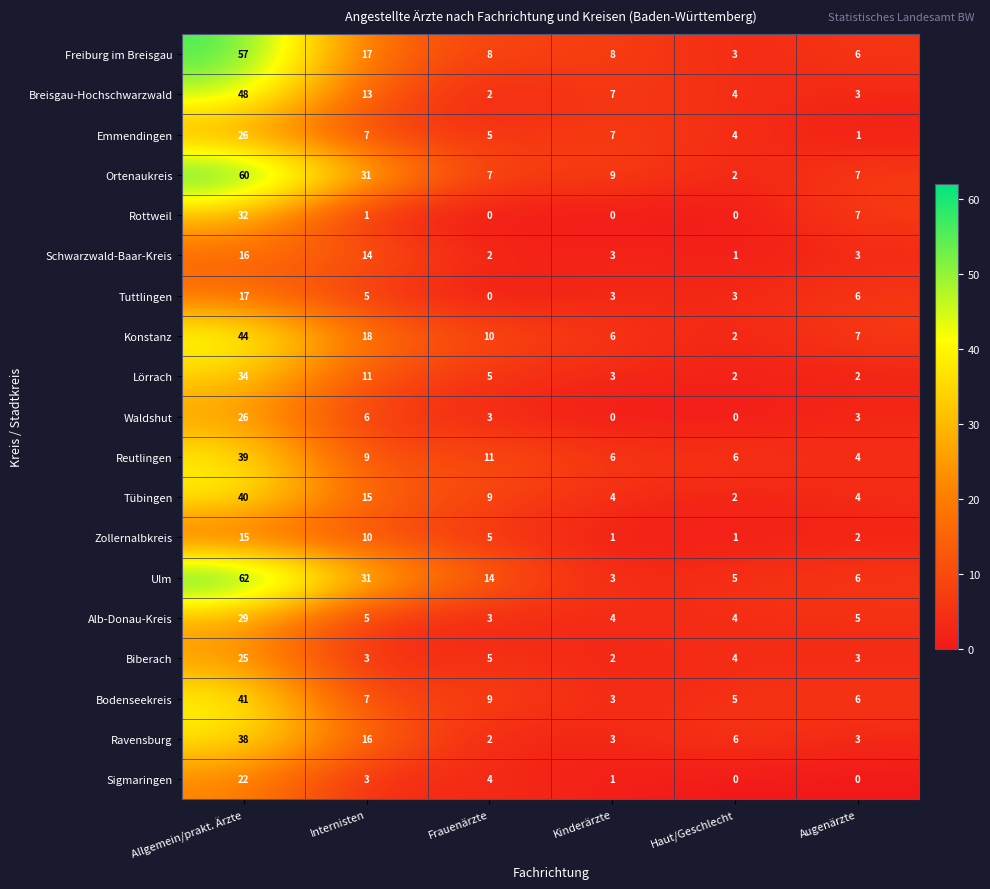

How many distinct data groups are displayed?

19